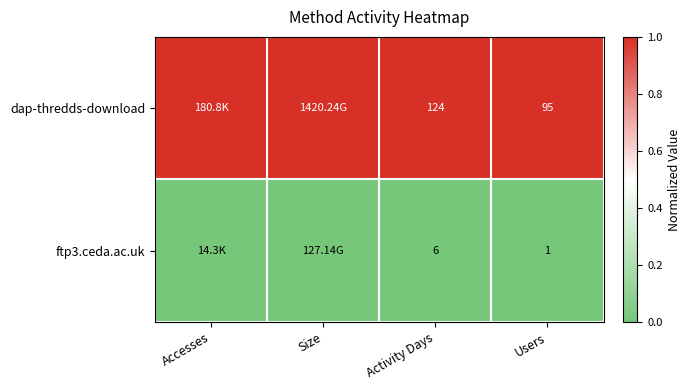

What is the spread (max minus min) of values at Users?

94